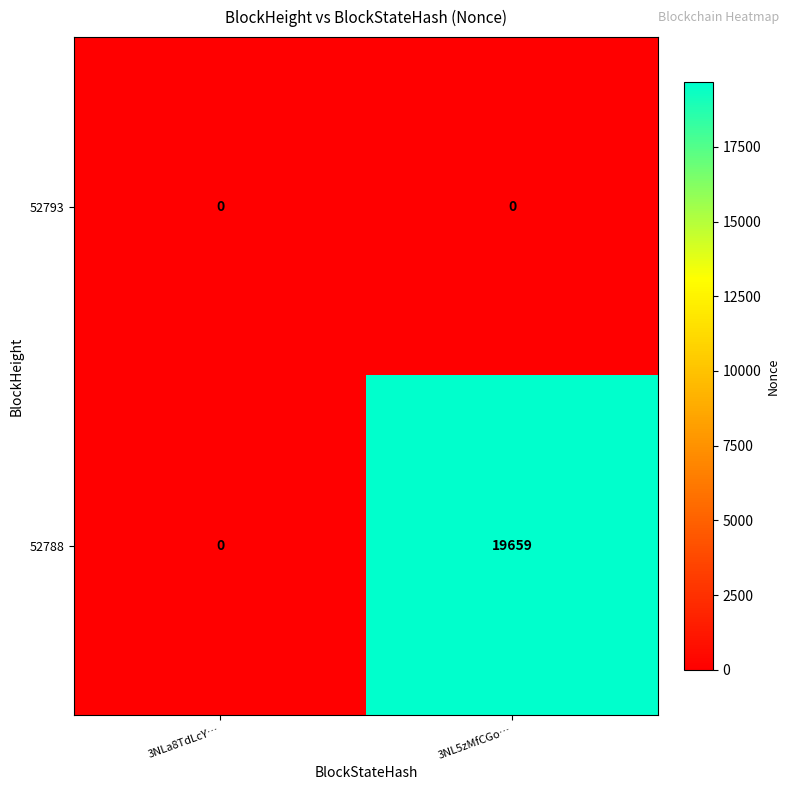

At which category is the sum across all series the highest?

3NL5zMfCGo…